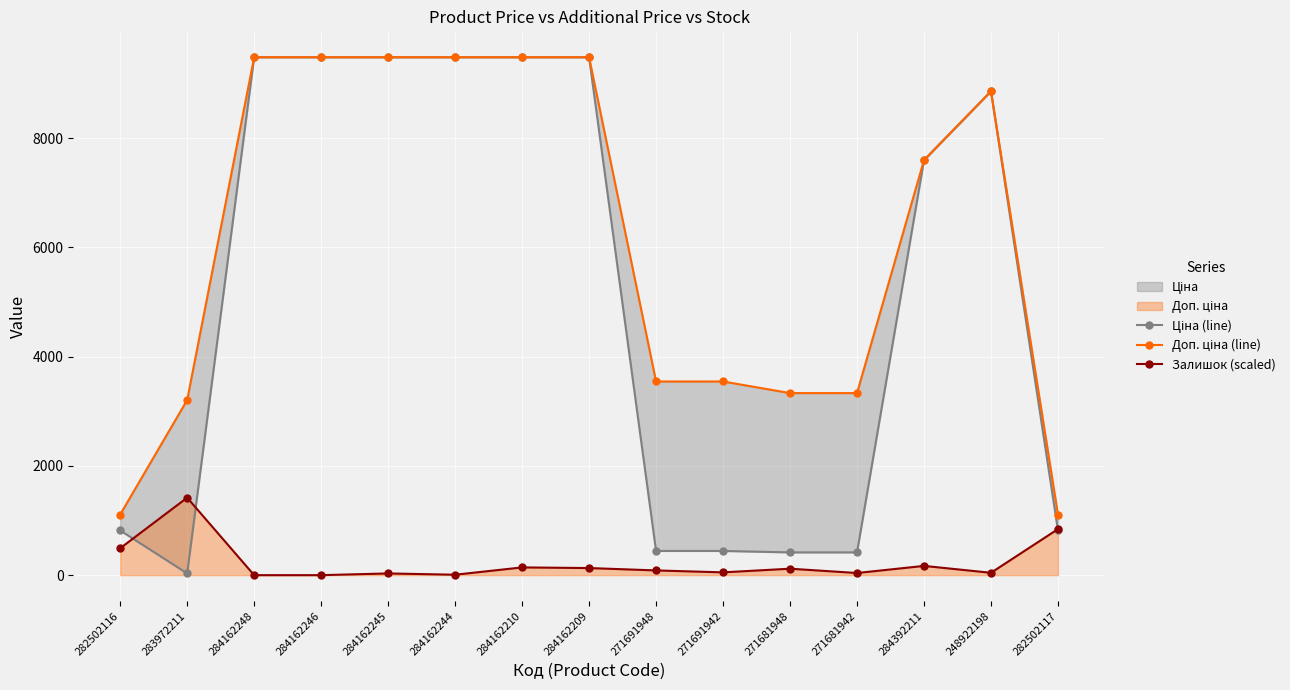

True or false: Залишок (scaled) has a value of 31.5 at 284162245.

True